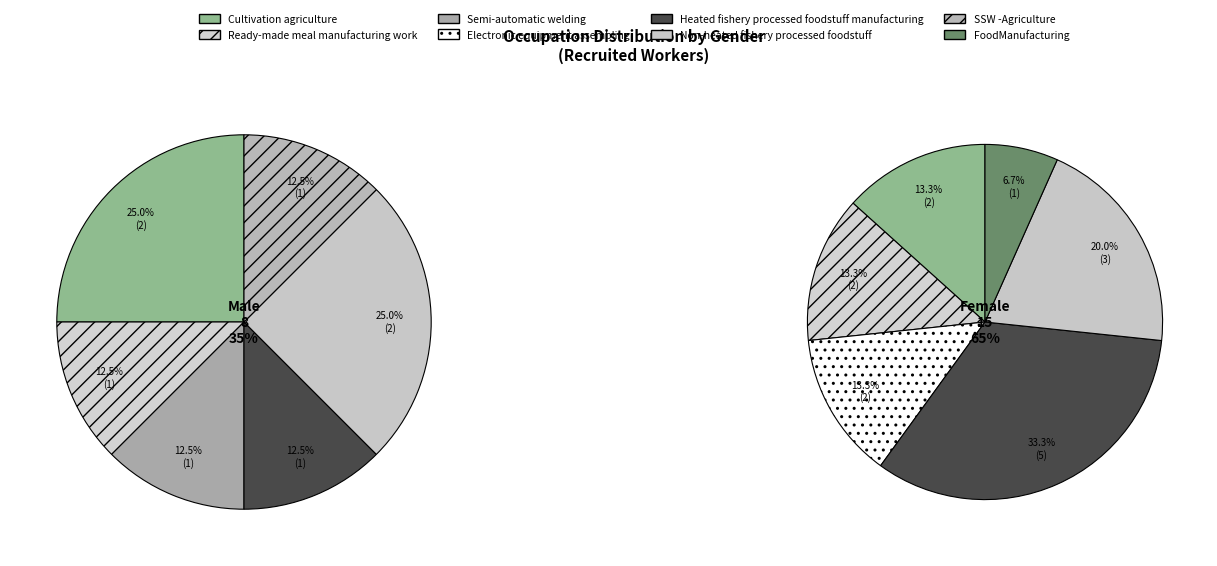

What is the smallest slice in the pie chart?

Semi-automatic welding